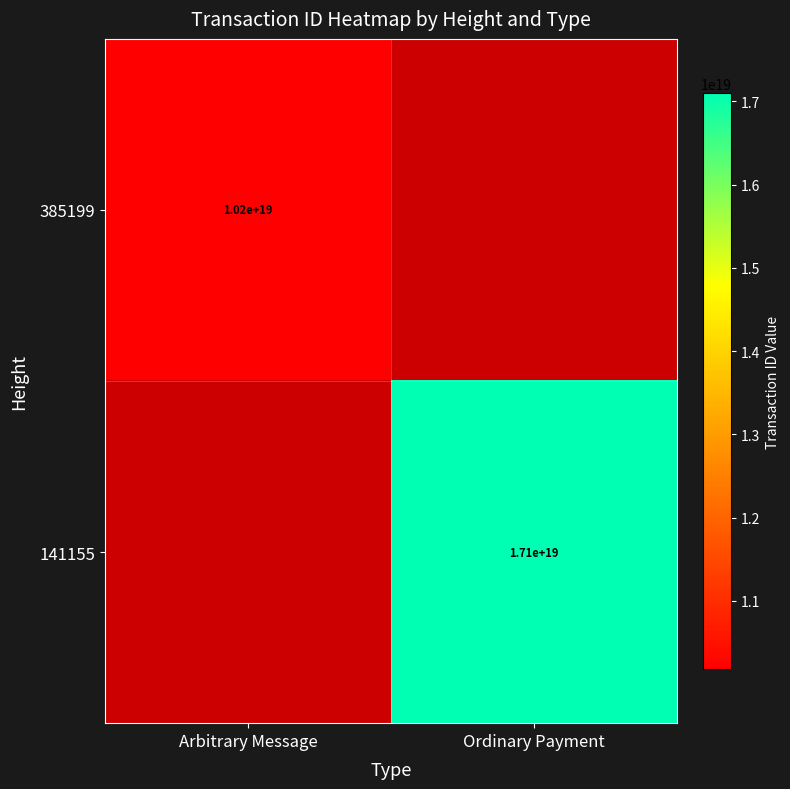

Between Arbitrary Message and Ordinary Payment, which is larger?

Arbitrary Message